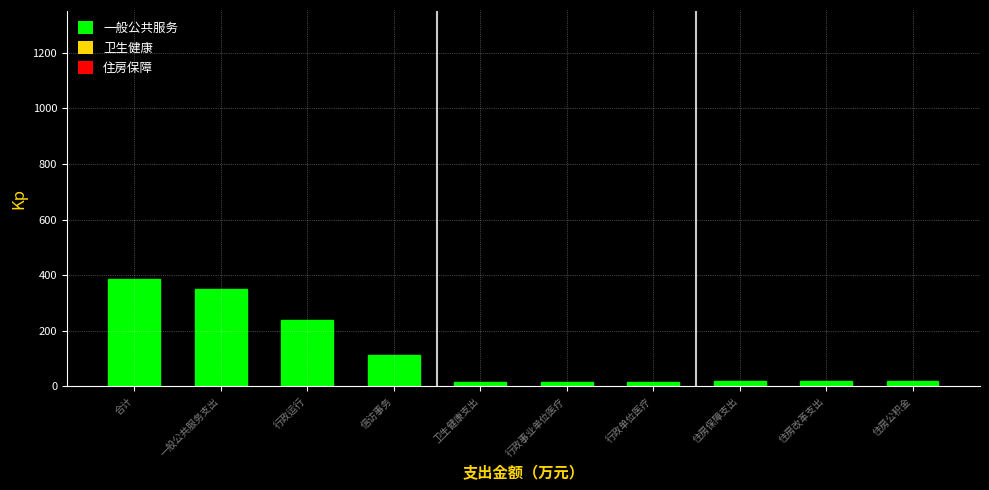

What is the difference between the maximum and minimum values?

369.1